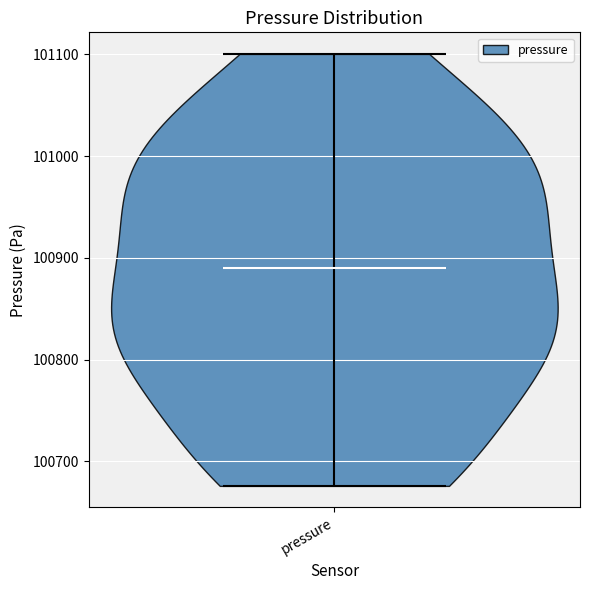

Read this violin plot against the y-axis: where its median line is, and the lowest and highest points the violin reaches. The values are not printed on the chart, so give them approximately, as read against the axis.

median line 100890, lowest point 100680, highest point 101100